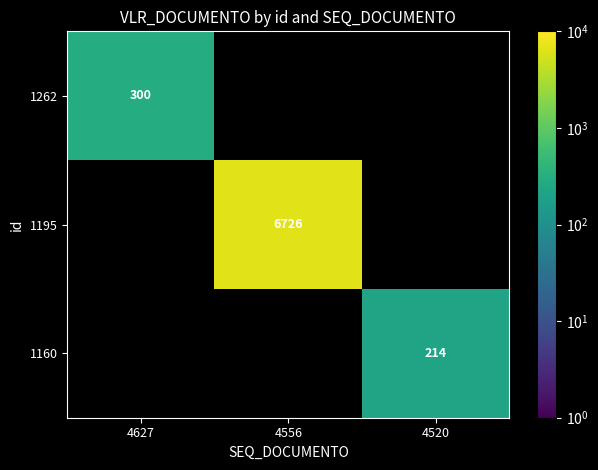

What is the smallest value displayed?

214.0